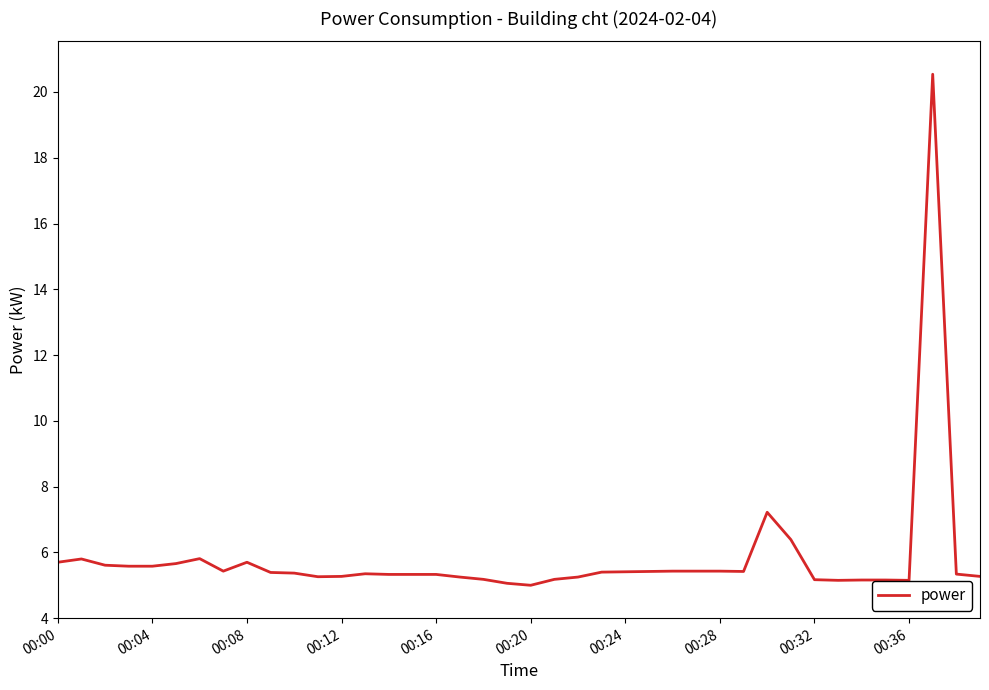

What is the difference between the maximum and minimum values?

15.5